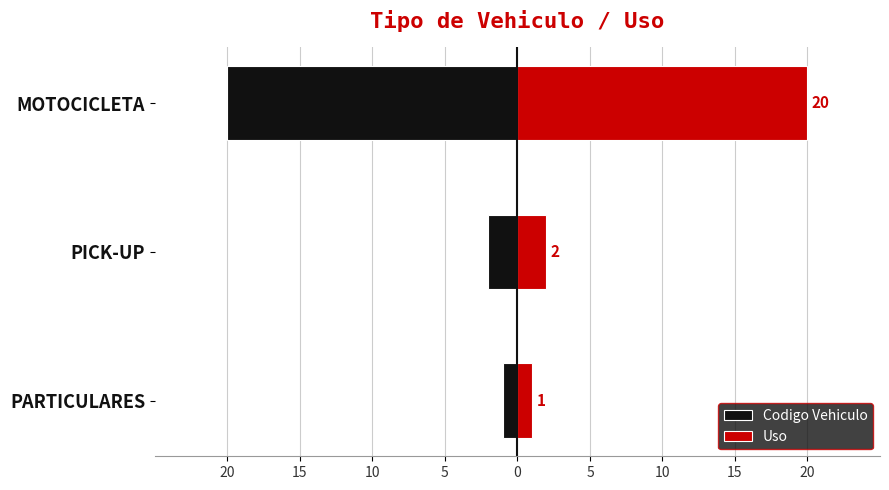

What is the highest value of the Uso series?

20